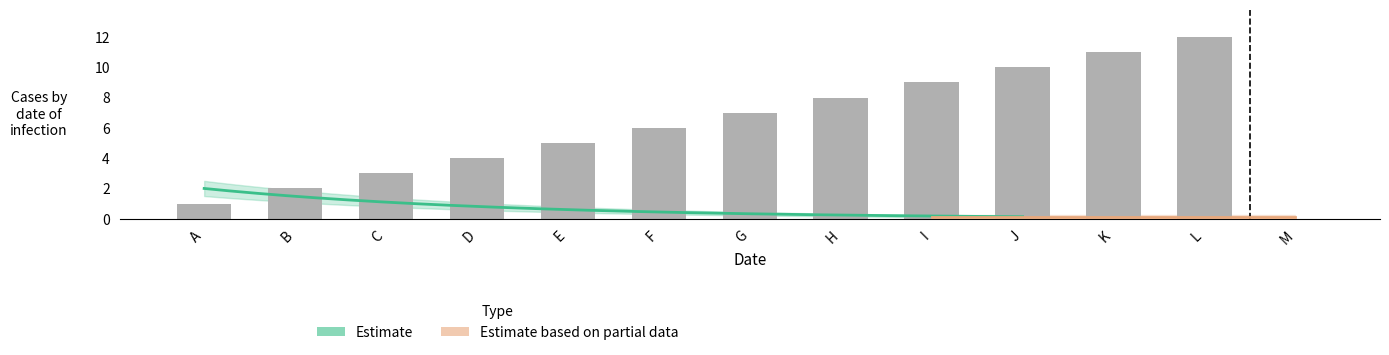

At which label does the data first exceed 6?

G